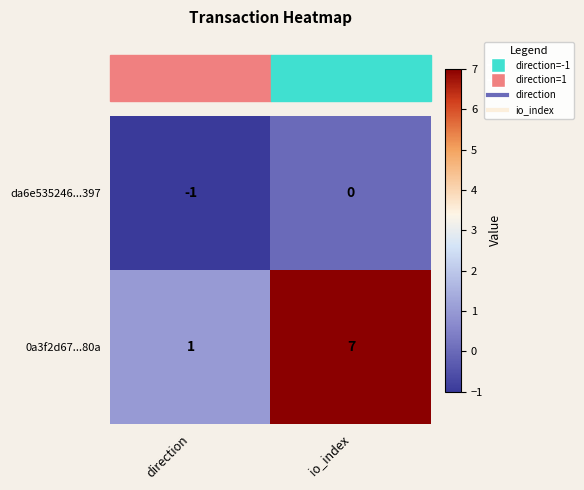

At io_index, list the series in order from largest to smallest.

0a3f2d67...80a, da6e535246...397